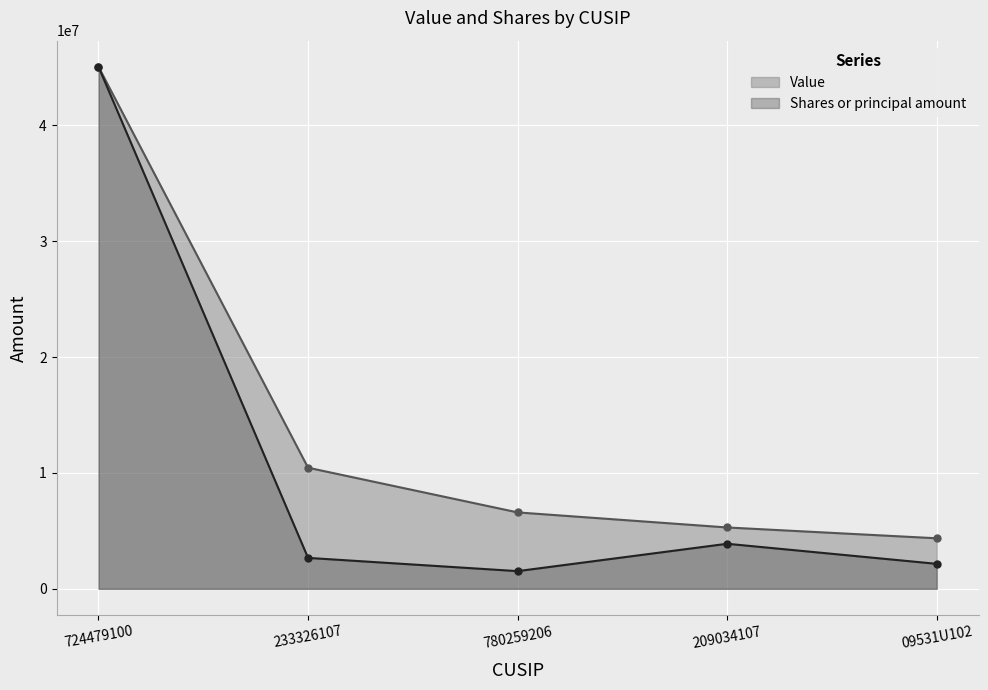

Read the Value value at 209034107.

5292000.0